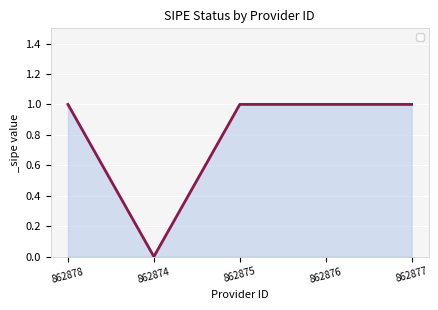

True or false: the data shows 0 at 862877.

False